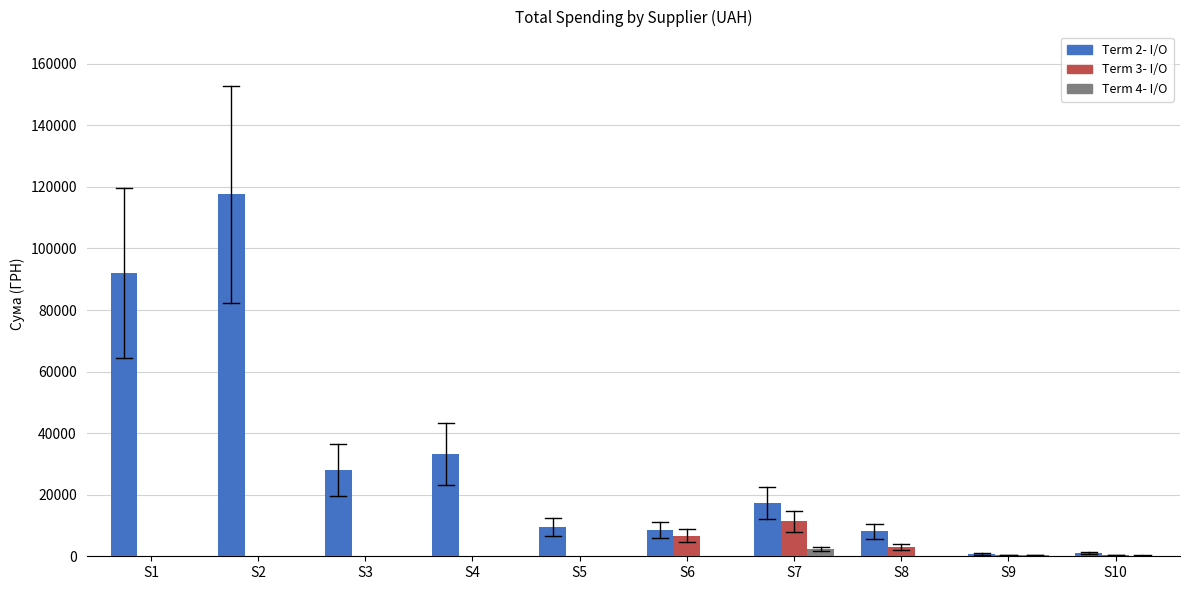

Is it true that Term 2- I/O equals 28183.3 at S3?

True